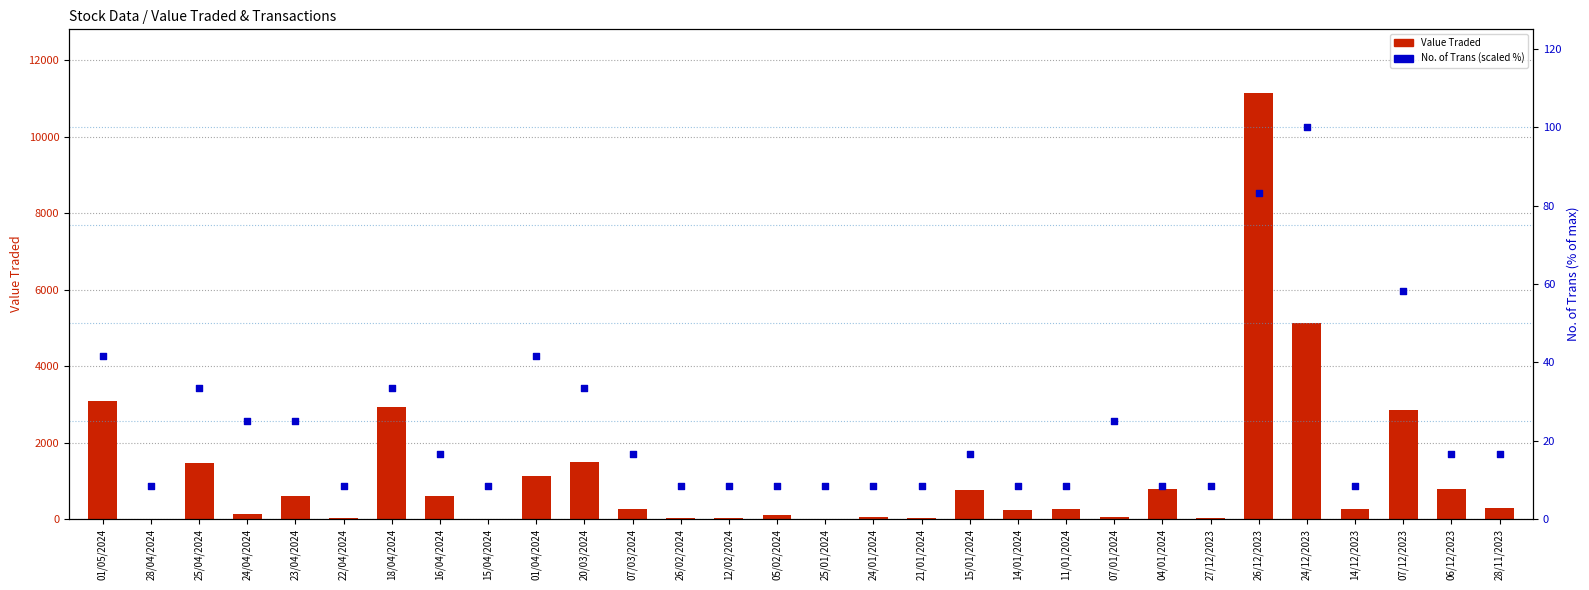

Which series contains the lowest Y value?

Value Traded